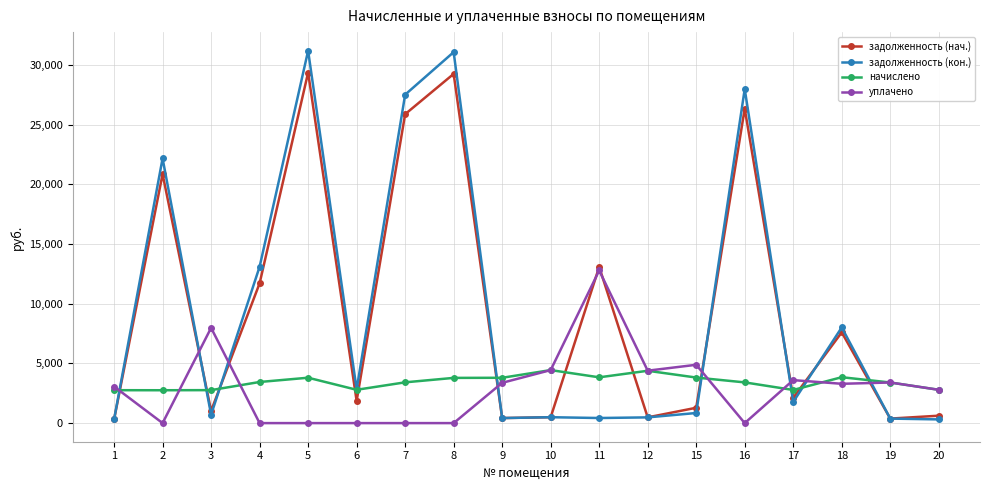

True or false: начислено has more than 0 interior local peaks.

True